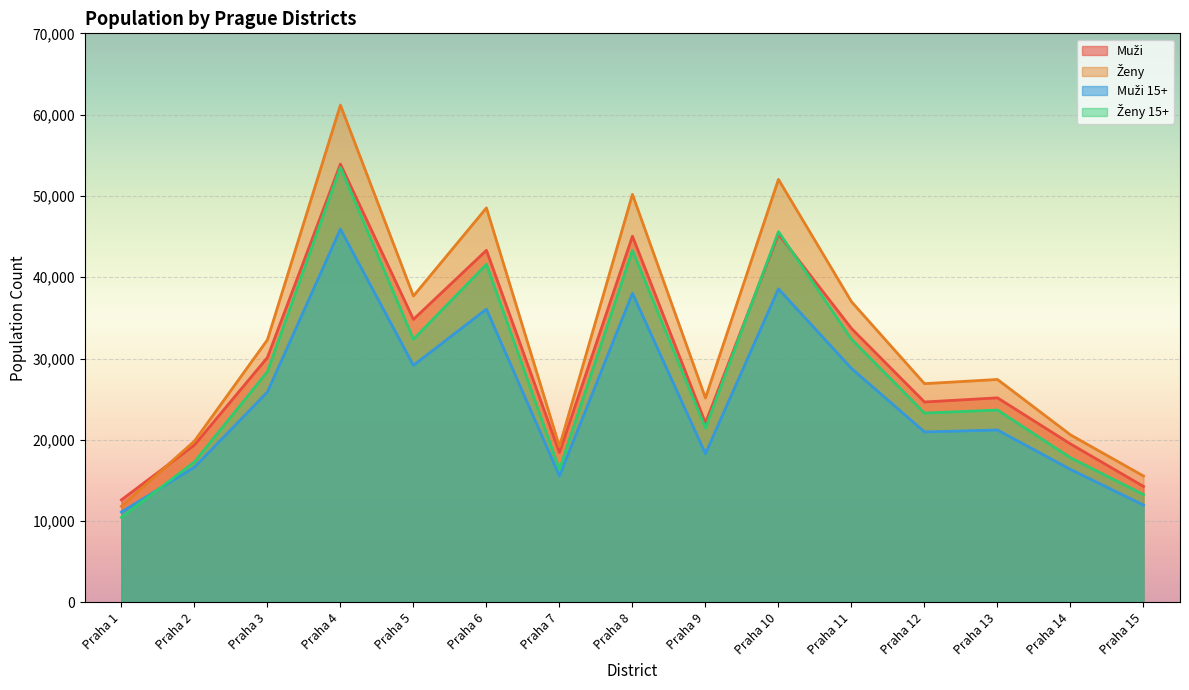

True or false: Ženy has a value of 27426 at Praha 13.

True